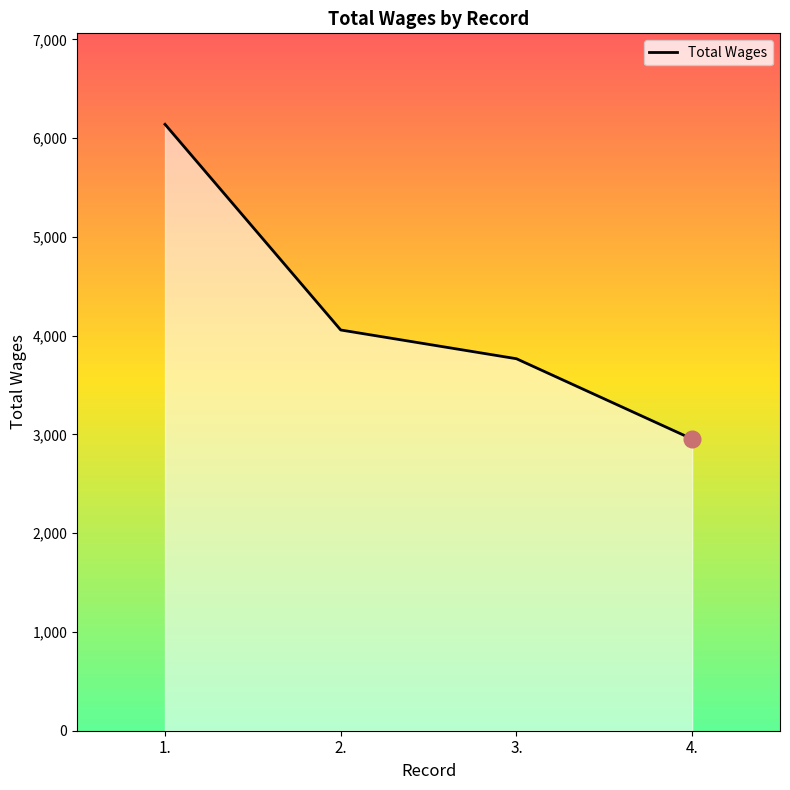

What is the change in value from 1. to 3.?

-2374